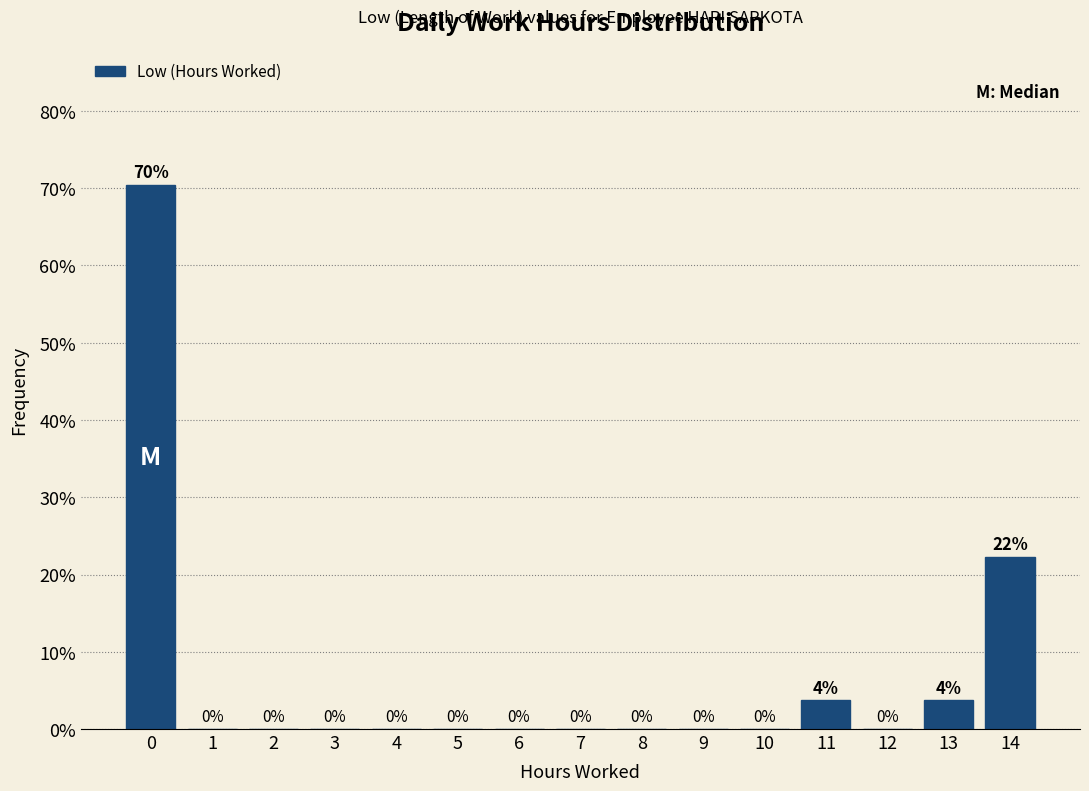

What value does the data have at 14?

22.2